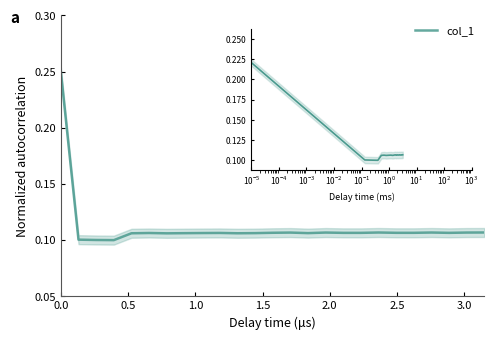

How many lines are shown in the chart?

1